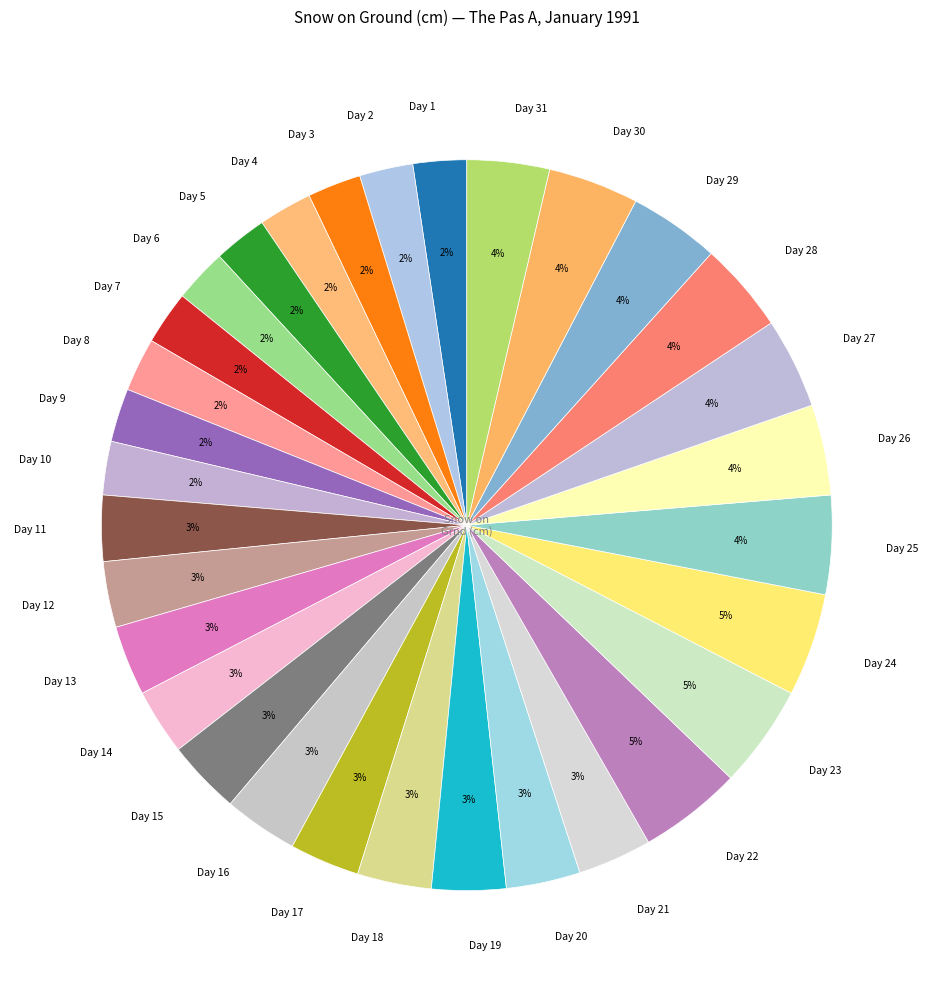

Combined, do Day 8 and Day 2 account for over 50%?

No